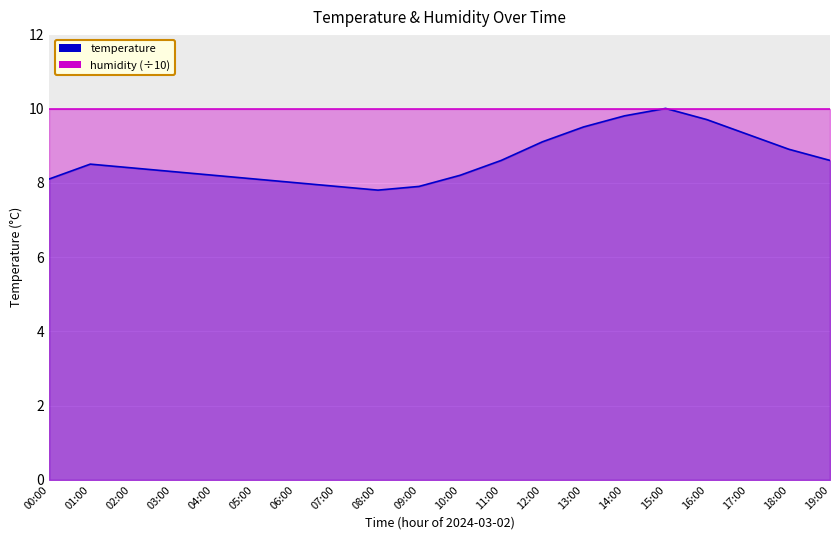

What is the change in value from 08:00 to 16:00?

+1.9